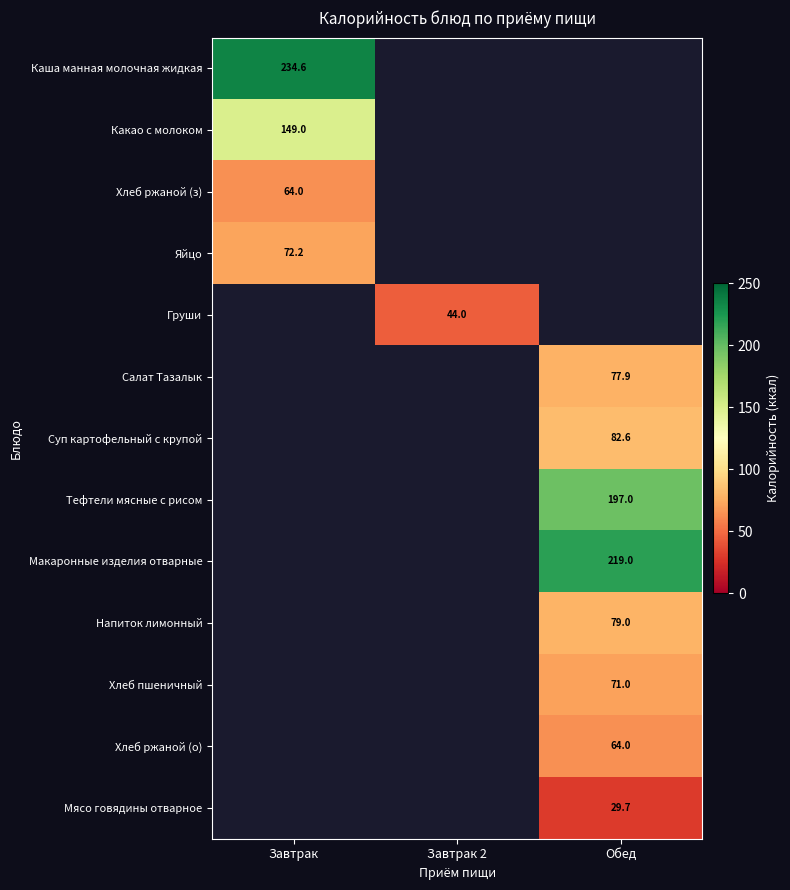

The Тефтели мясные с рисом series shows 197.0 at Обед. True or false?

True